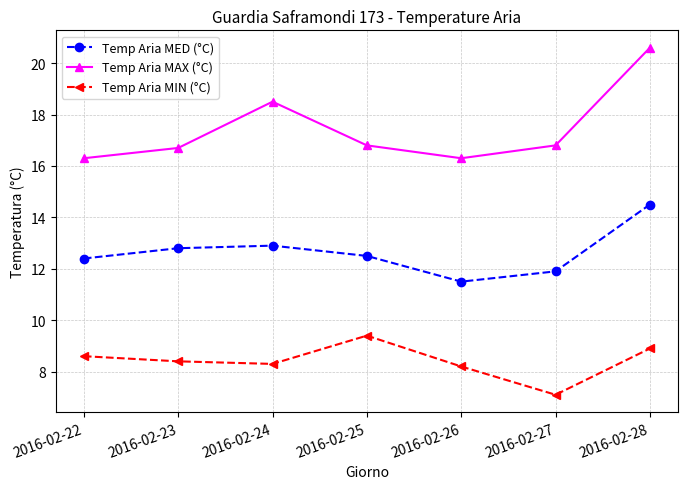

The value of Temp Aria MED (°C) at 2016-02-27 is 3.8. True or false?

False